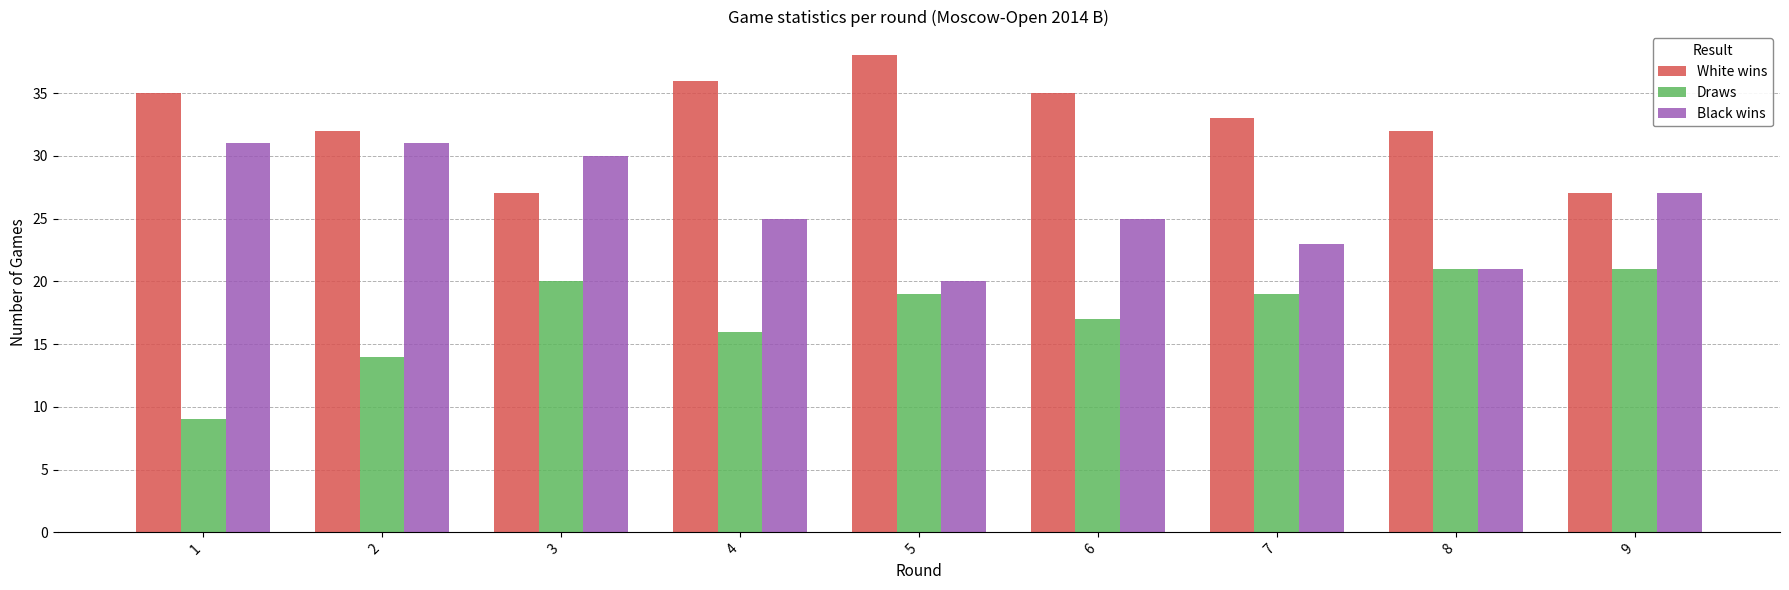

List the series in order of their overall mean, highest first.

White wins, Black wins, Draws